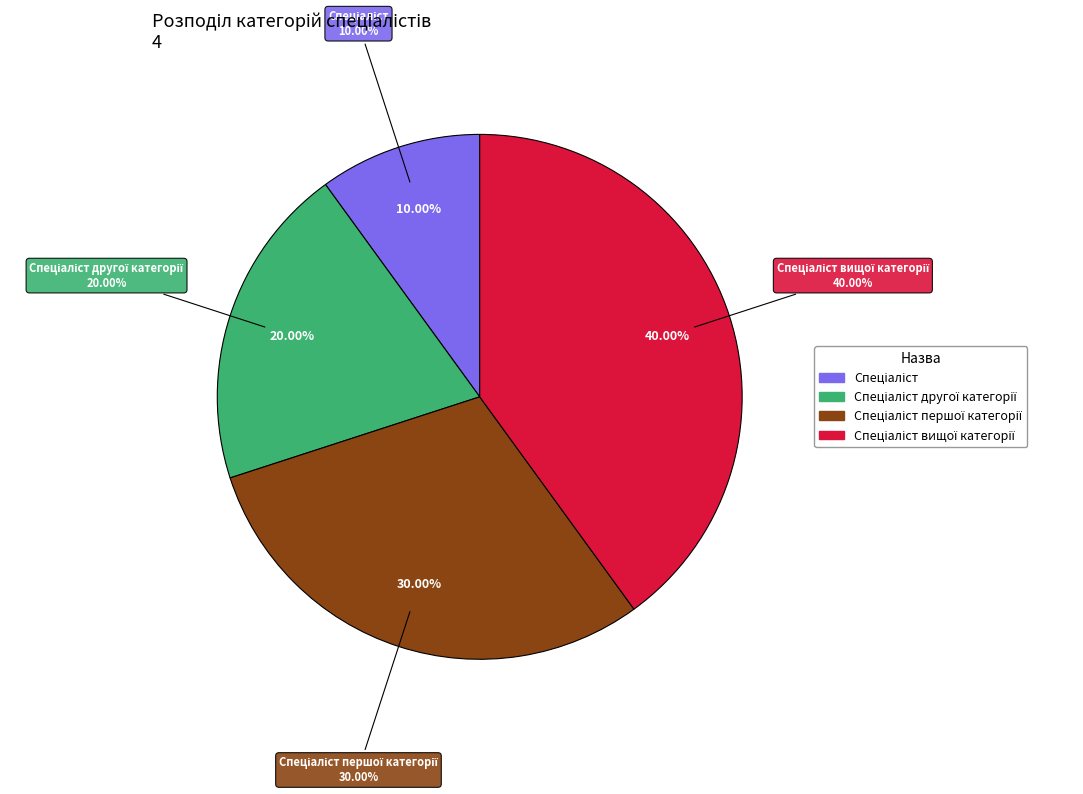

Between Спеціаліст першої категорії and Спеціаліст вищої категорії, which is larger?

Спеціаліст вищої категорії